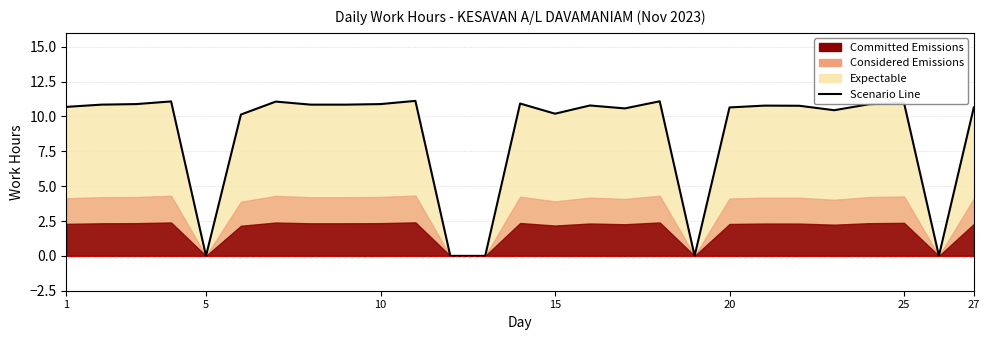

Reading right to left, what are all the values shown in this chart?

10.7	0.0	11.0	10.9	10.4	10.8	10.8	10.7	0.0	11.1	10.6	10.8	10.2	10.9	0.0	0.0	11.1	10.9	10.8	10.8	11.1	10.1	0.0	11.1	10.9	10.8	10.7